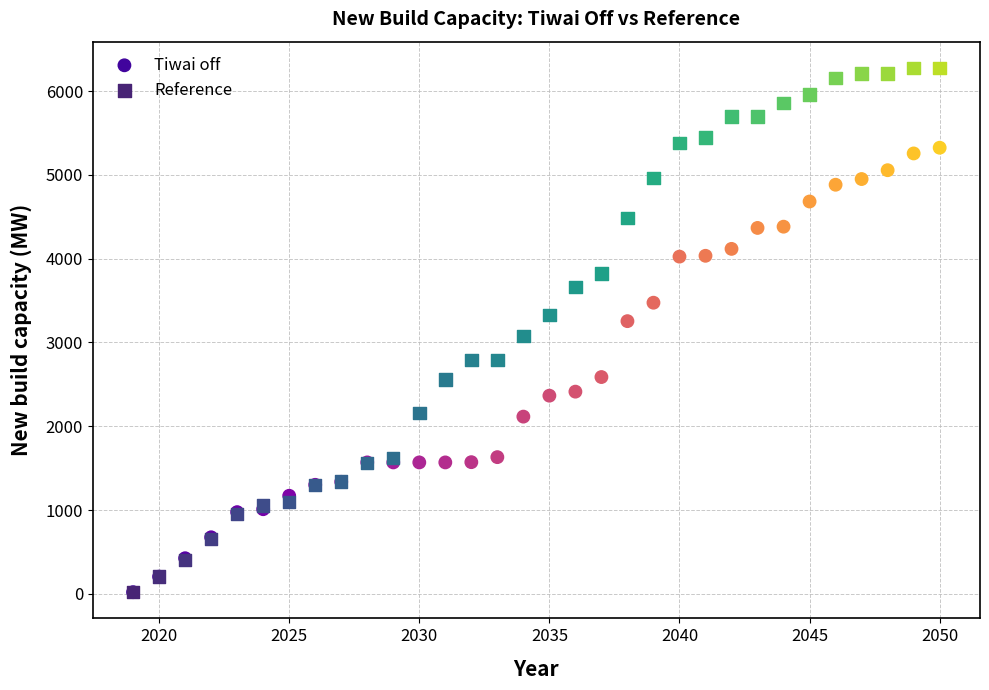

Which series contains the highest Y value?

Reference